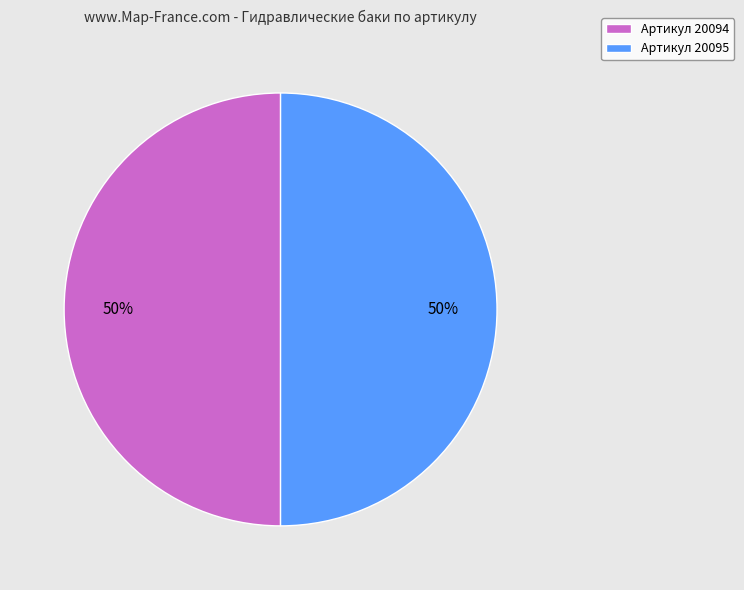

True or false: Артикул 20095 accounts for 50% of the total.

True